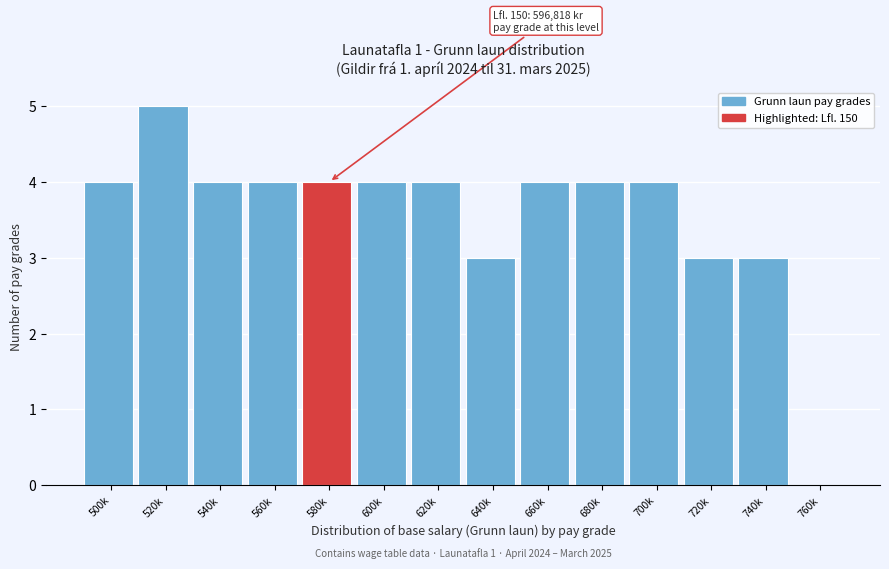

Reading left to right, what are all the values shown in this chart?

500k=4	520k=5	540k=4	560k=4	580k=4	600k=4	620k=4	640k=3	660k=4	680k=4	700k=4	720k=3	740k=3	760k=0